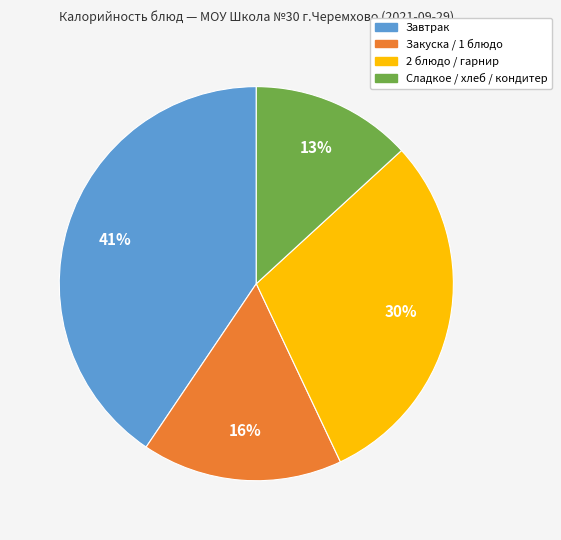

Does any single category account for the majority?

No